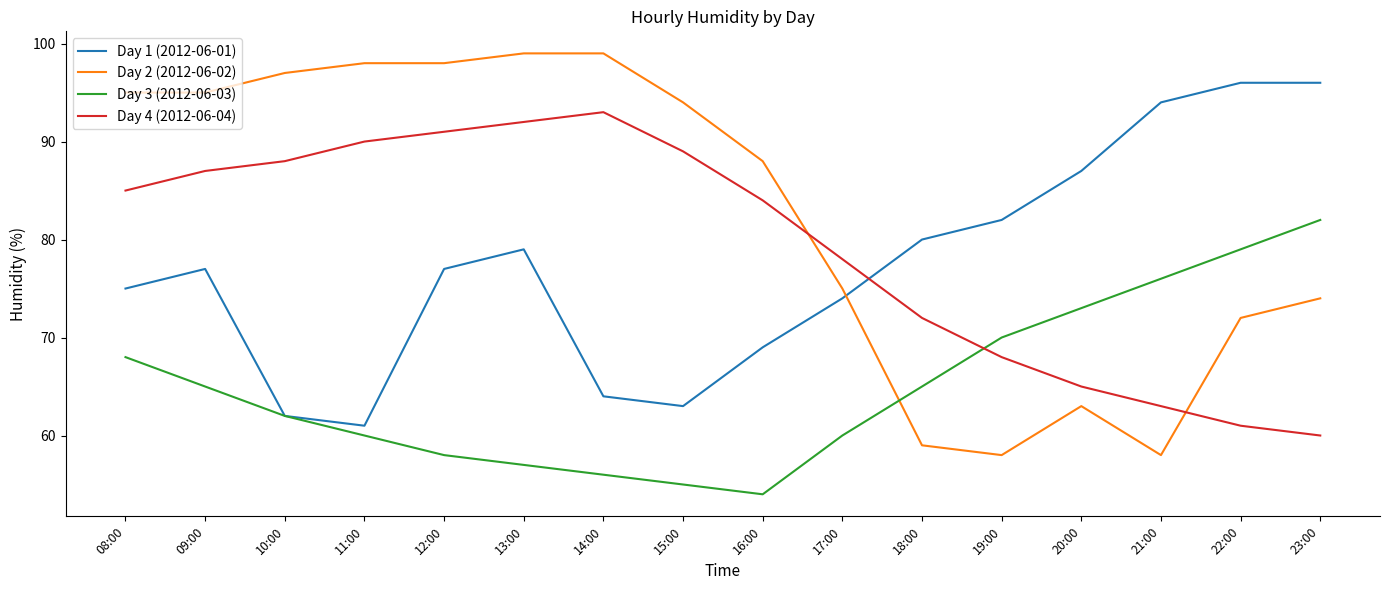

What is the difference between the Day 2 (2012-06-02) values at 11:00 and 10:00?

1